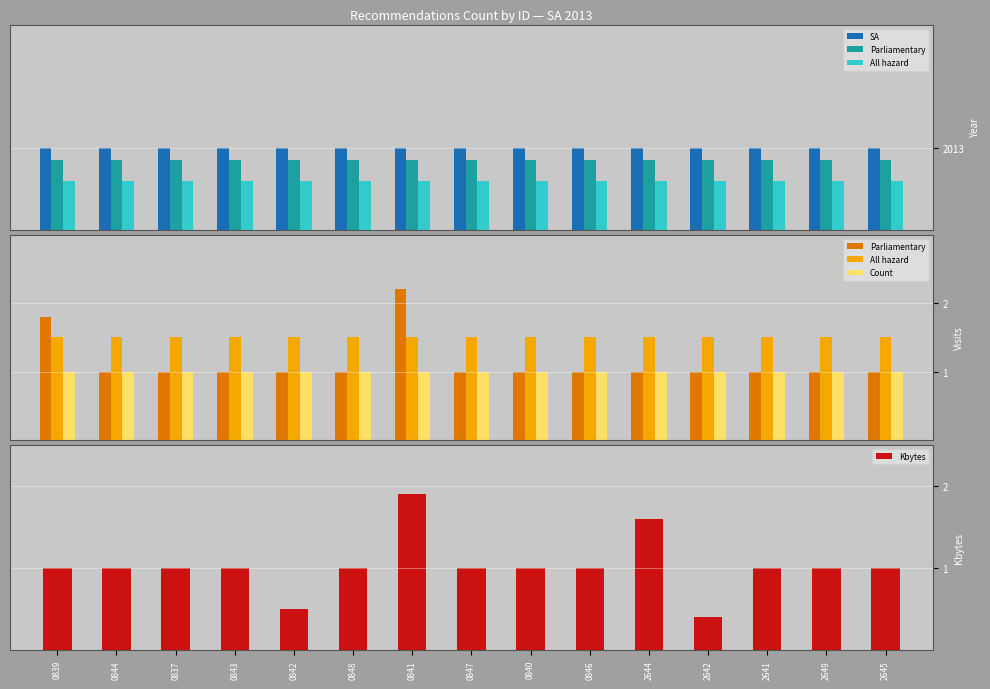

What is the sum of all Kbytes values?

15.4